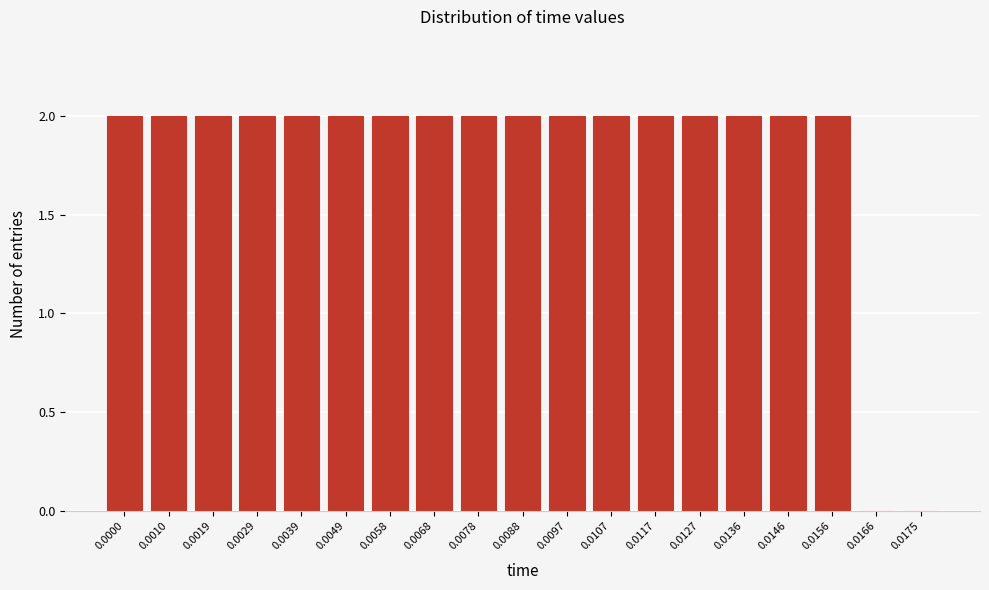

Reading left to right, transcribe all the data shown in this chart.

0.0000=2	0.0010=2	0.0019=2	0.0029=2	0.0039=2	0.0049=2	0.0058=2	0.0068=2	0.0078=2	0.0088=2	0.0097=2	0.0107=2	0.0117=2	0.0127=2	0.0136=2	0.0146=2	0.0156=2	0.0166=0	0.0175=0